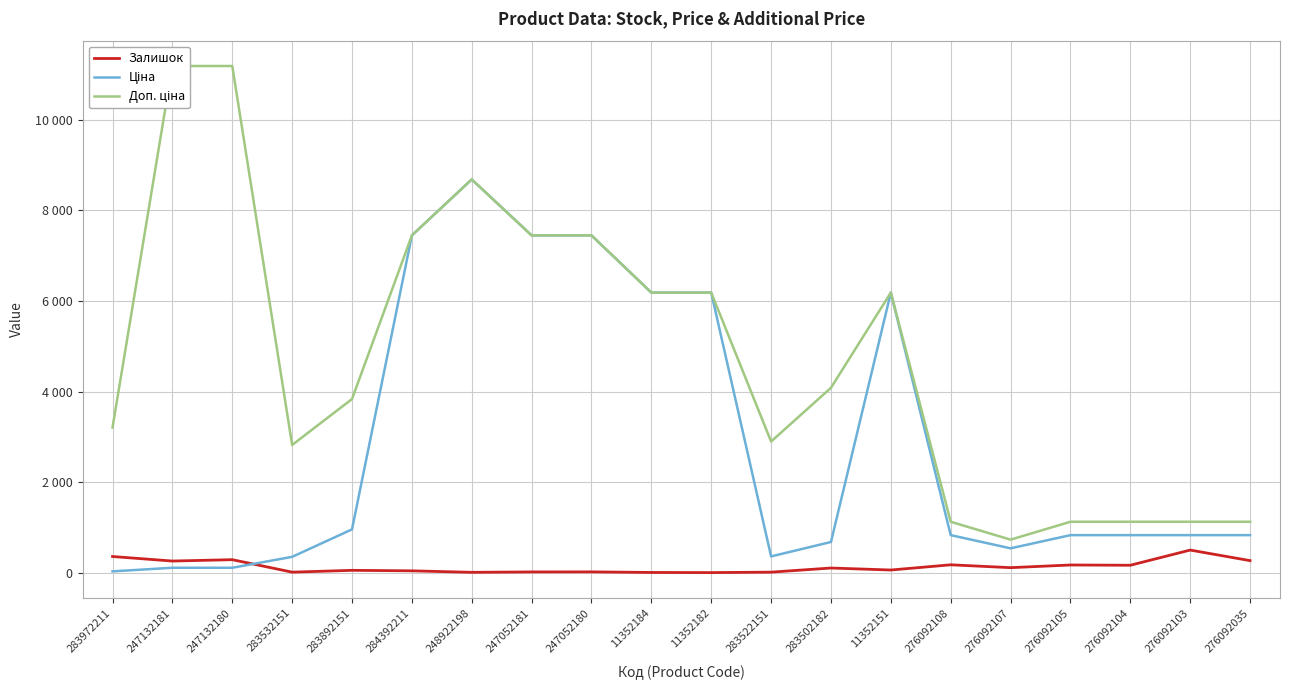

What is the difference between the highest and lowest values at 276092108?

949.7